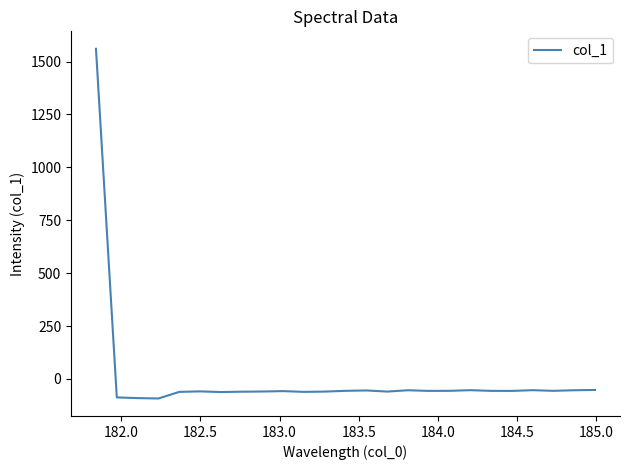

What is the maximum value shown in the chart?

1560.5